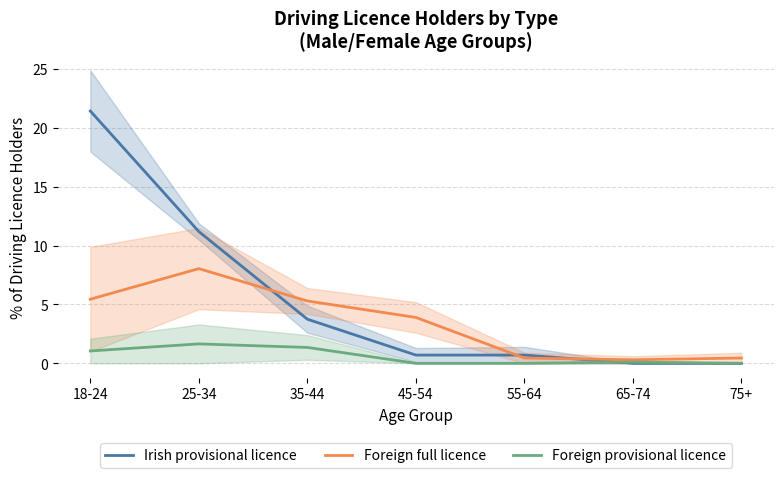

What is the maximum value for Foreign provisional licence?

1.6